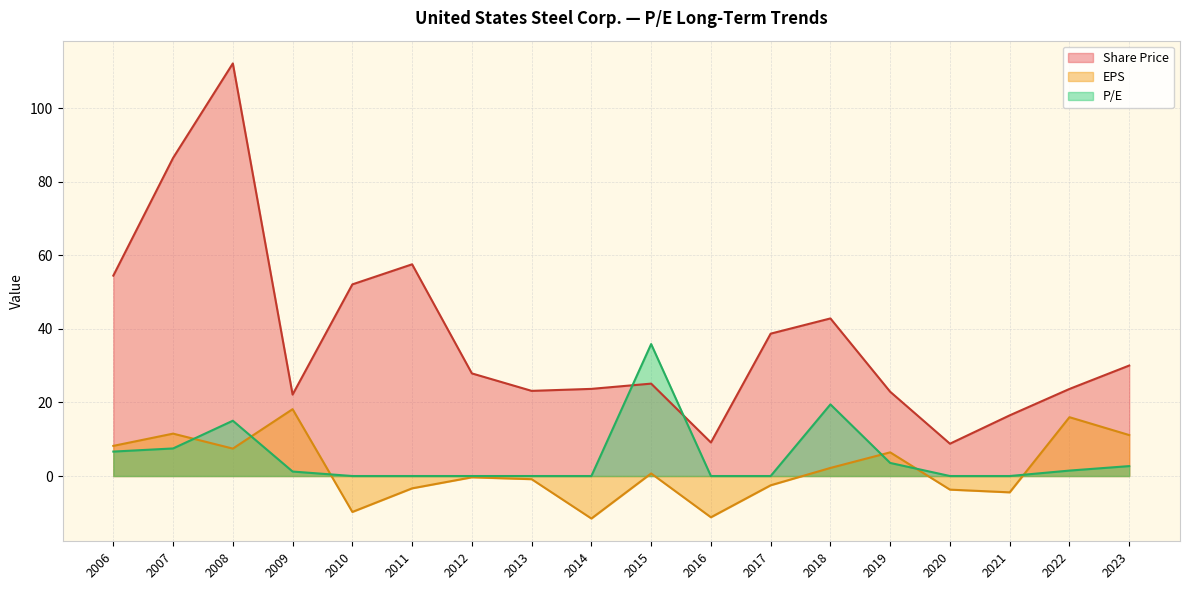

Is it true that Share Price equals 8.8 at 2020?

True